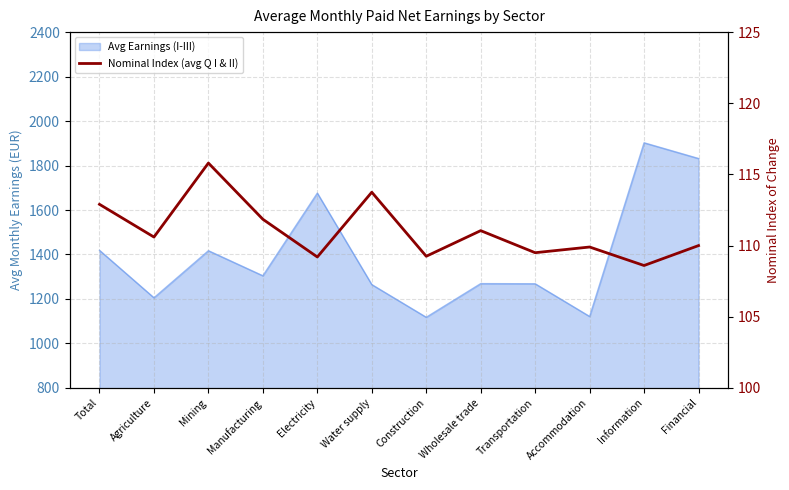

The chart shows a value of 109.2 at Electricity. True or false?

True